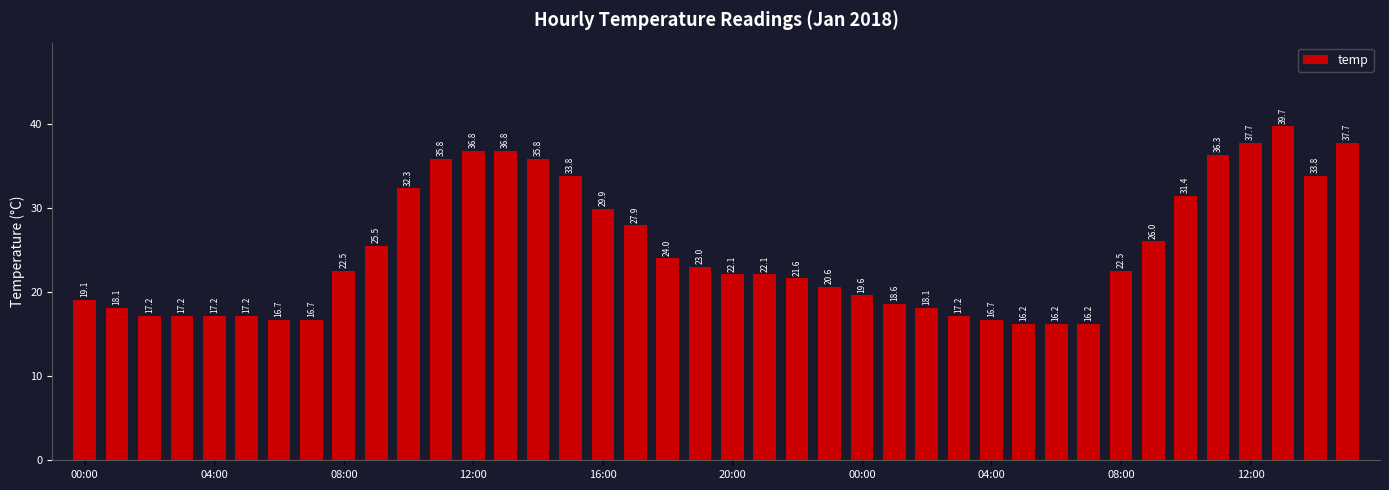

What is the sum of all values?

993.8